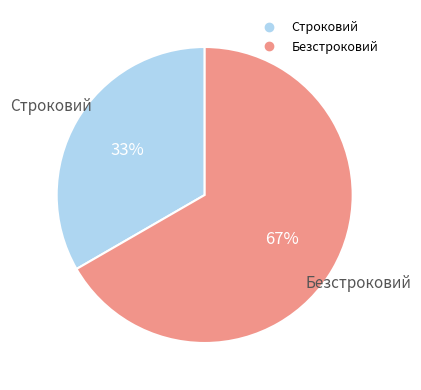

Is it true that Строковий is 33% of the pie?

True